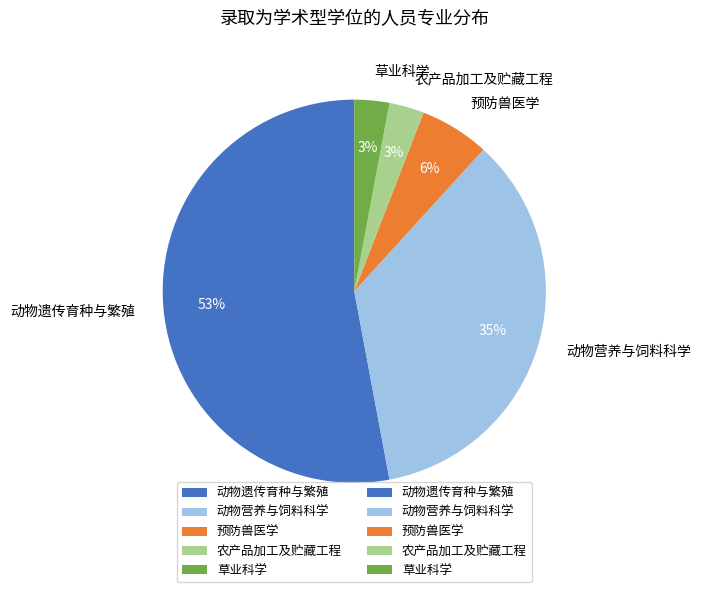

To the nearest percent, what portion does 动物遗传育种与繁殖 represent?

53%